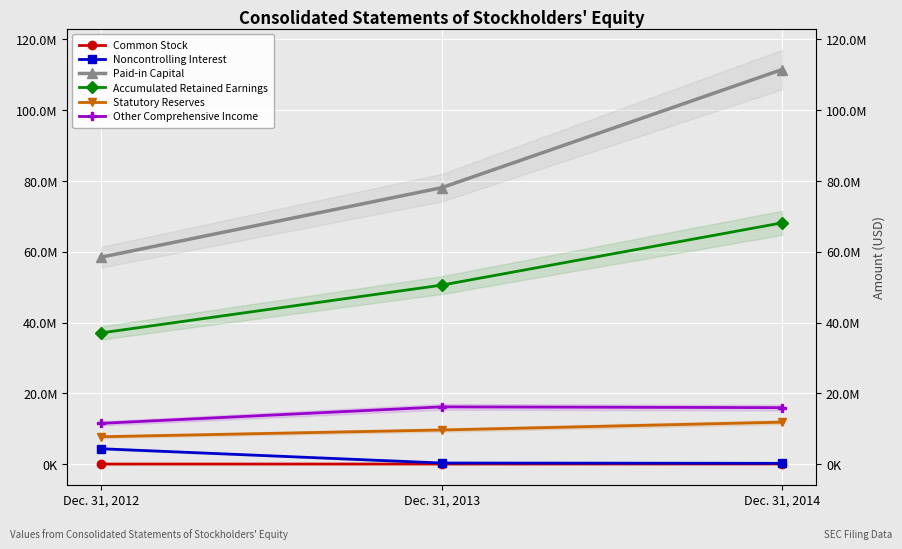

What is the average value of the Statutory Reserves series?

9775642